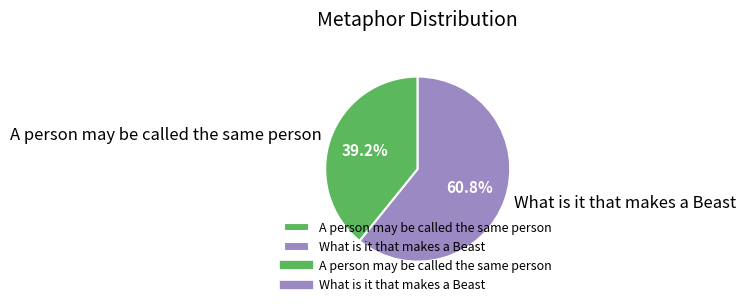

What is the largest slice in the pie chart?

What is it that makes a Beast